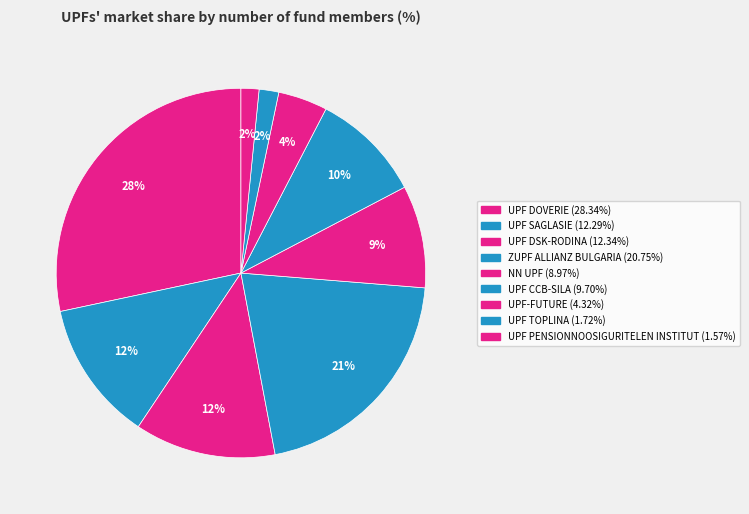

How many slices are in this pie chart?

9